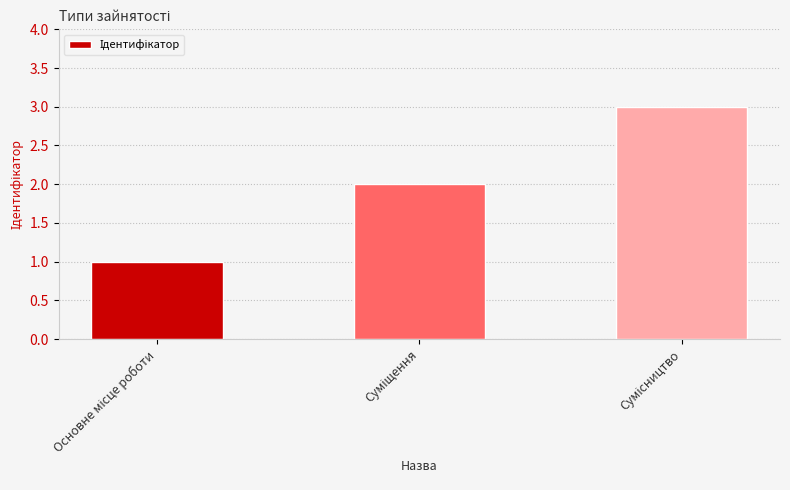

Reading left to right, extract all data points from this chart.

1	2	3